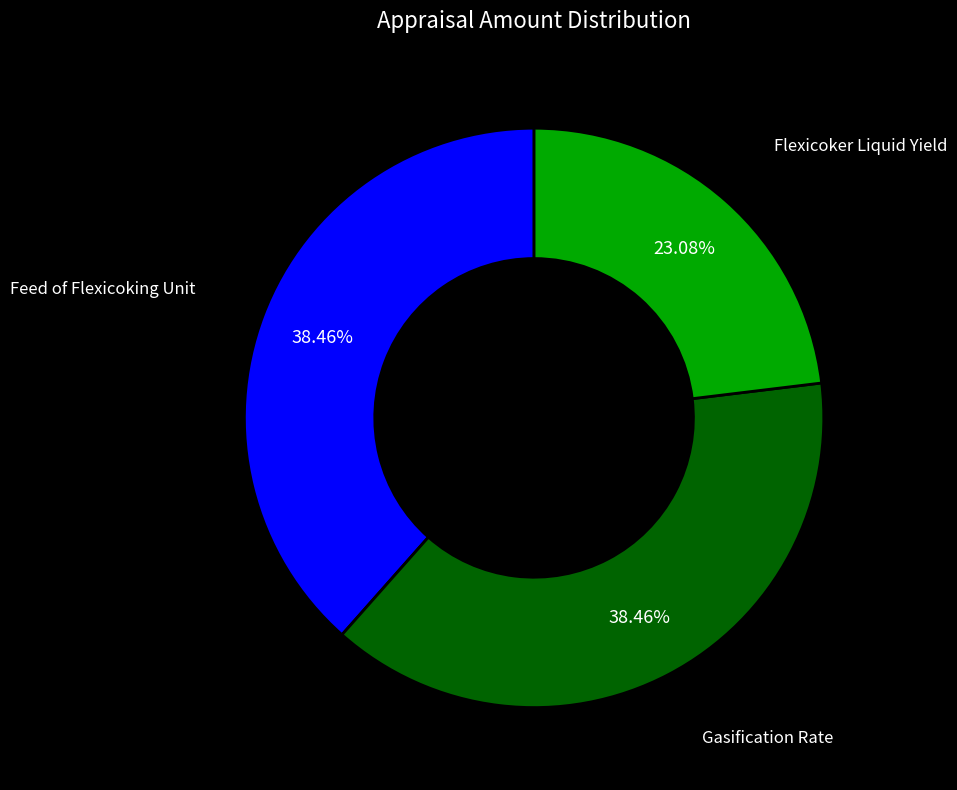

Is there a majority slice in this chart?

No